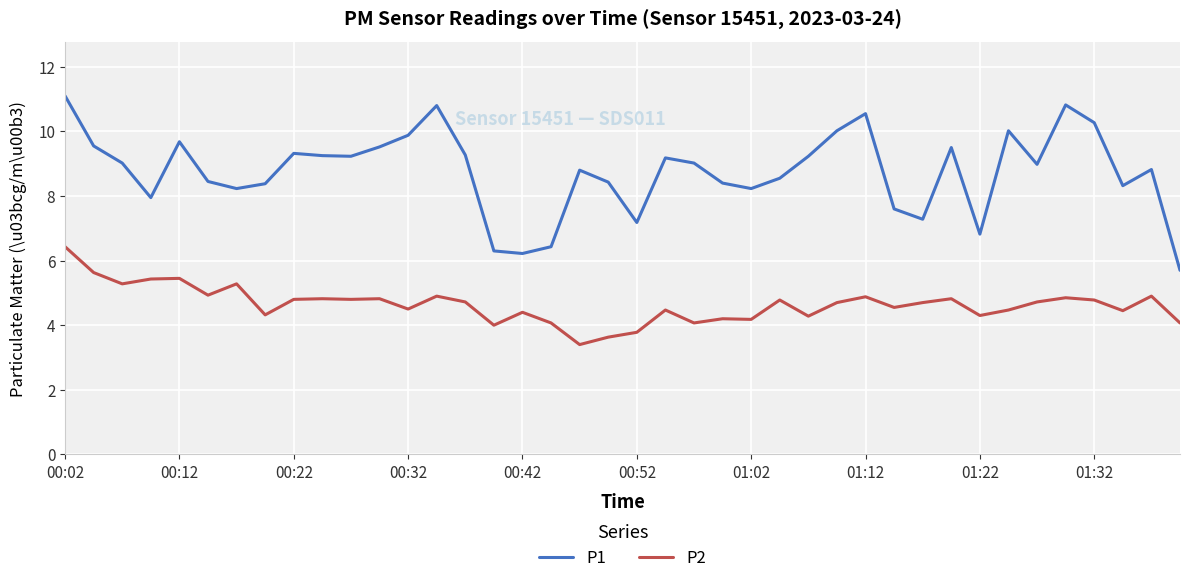

What is the difference between the maximum and minimum values in the P1 series?

5.4